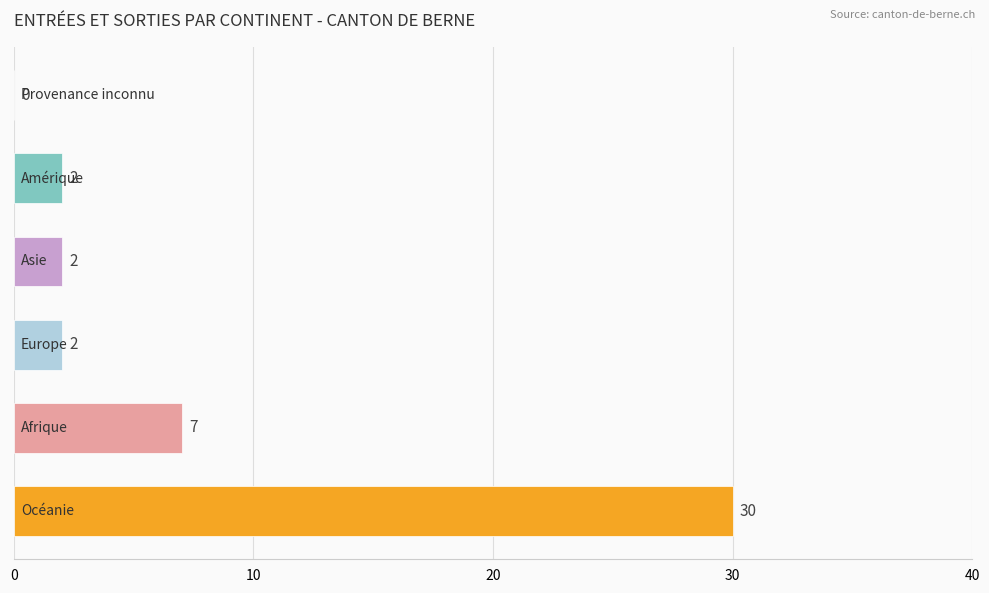

What is the greatest value displayed?

30